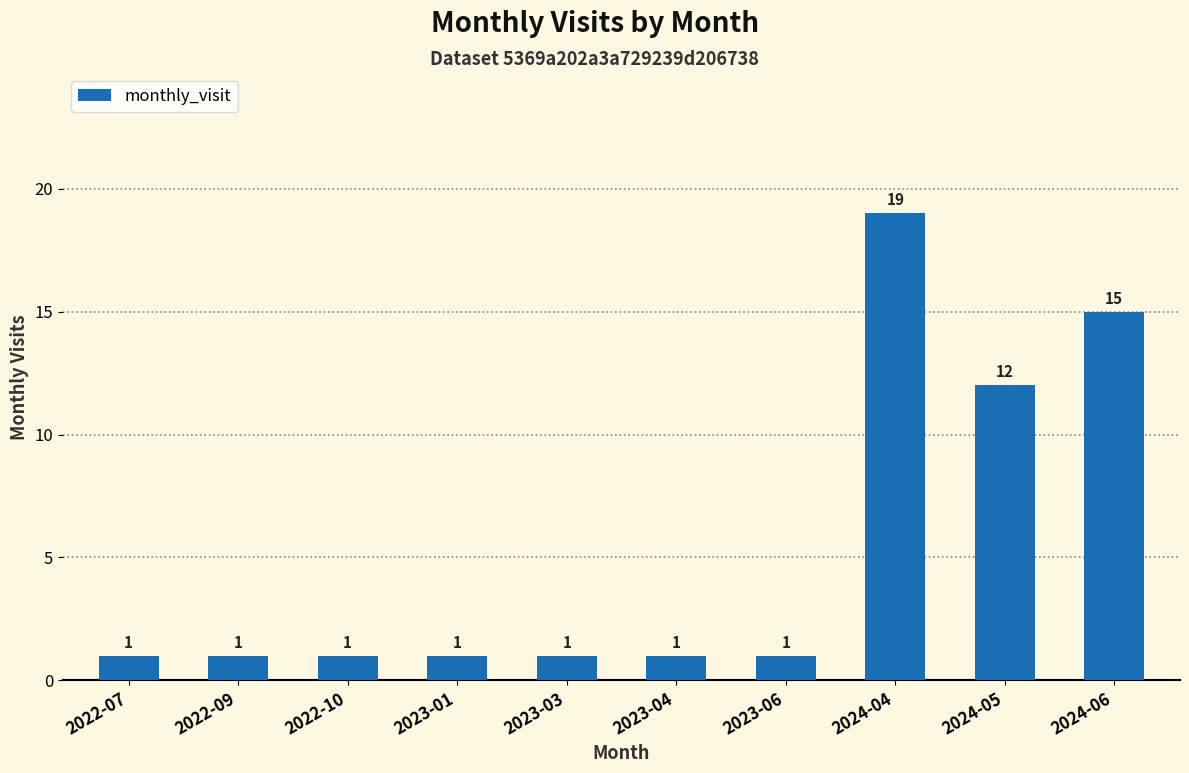

The chart shows a value of 2 at 2023-03. True or false?

False